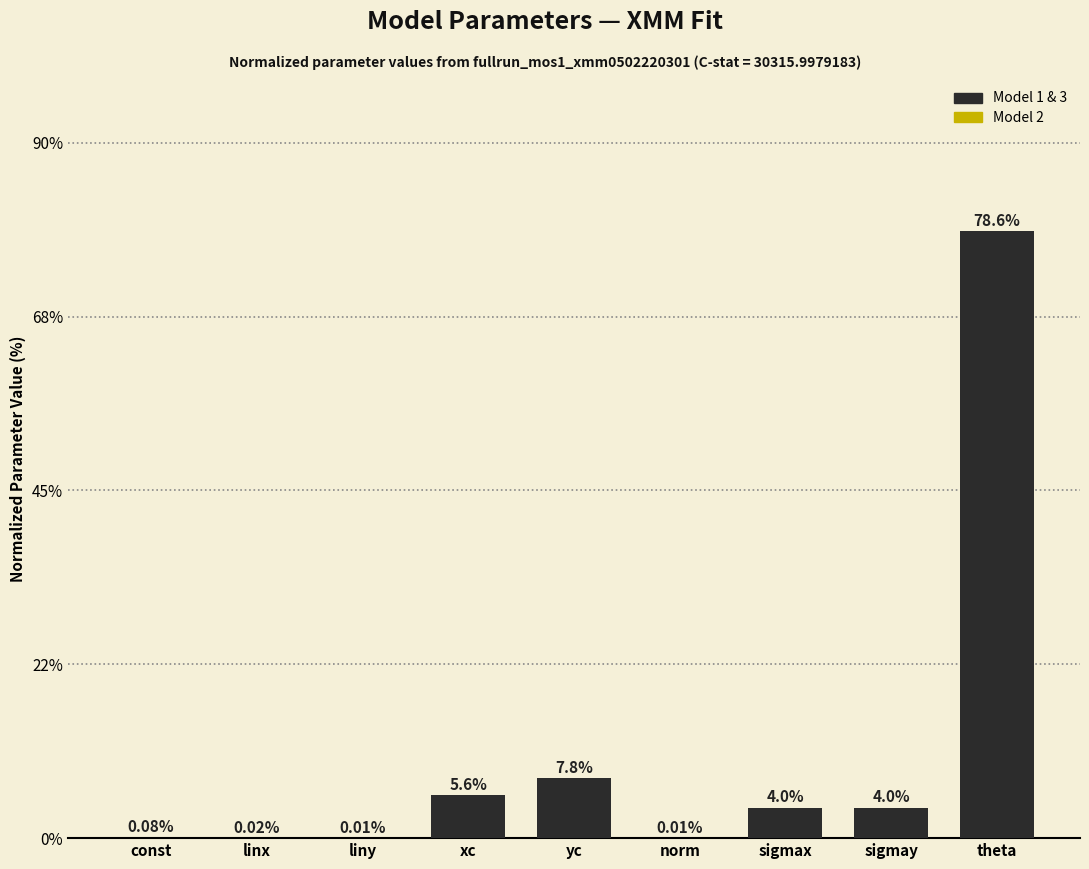

Where does the data first go above 3?

xc